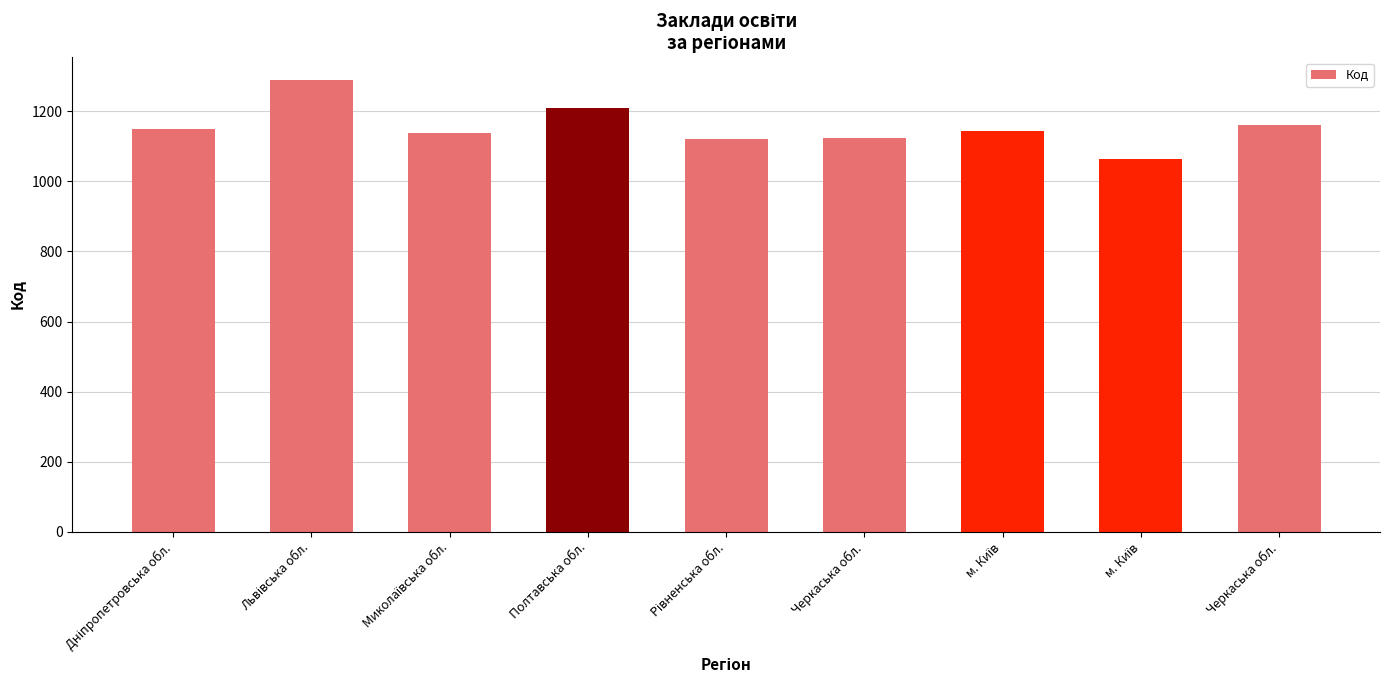

How many data points are less than 1145?

4